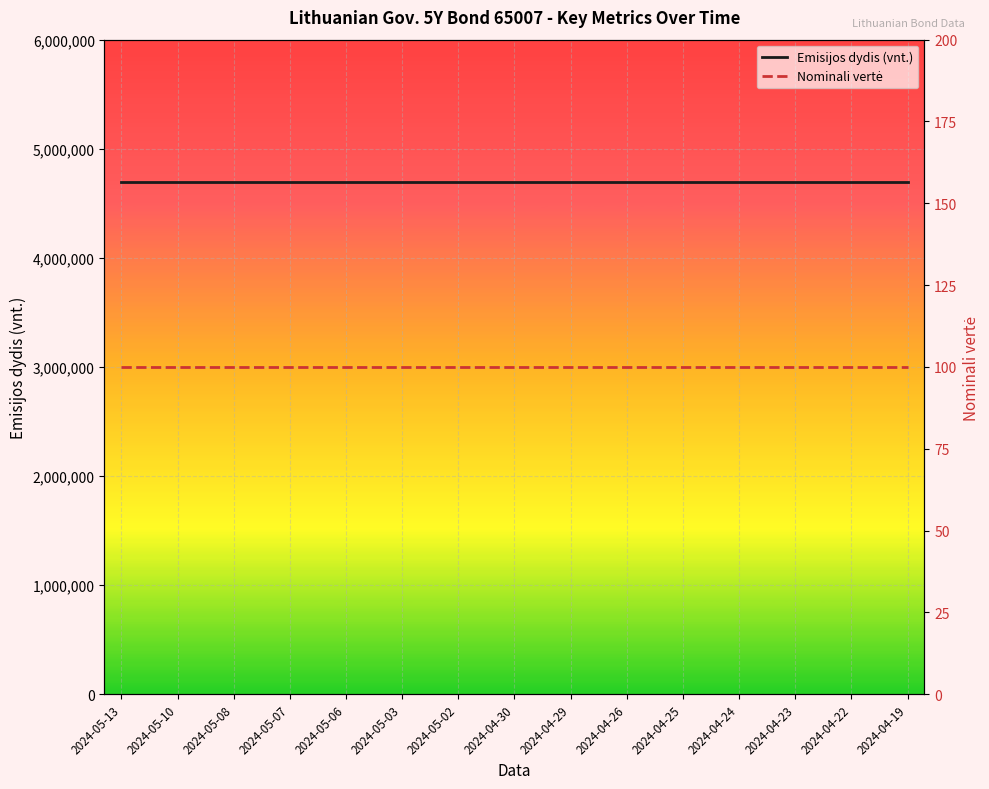

Reading right to left, transcribe all the data shown in this chart.

Emisijos dydis (vnt.): 4700000	4700000	4700000	4700000	4700000	4700000	4700000	4700000	4700000	4700000	4700000	4700000	4700000	4700000	4700000
Nominali vertė: 100	100	100	100	100	100	100	100	100	100	100	100	100	100	100